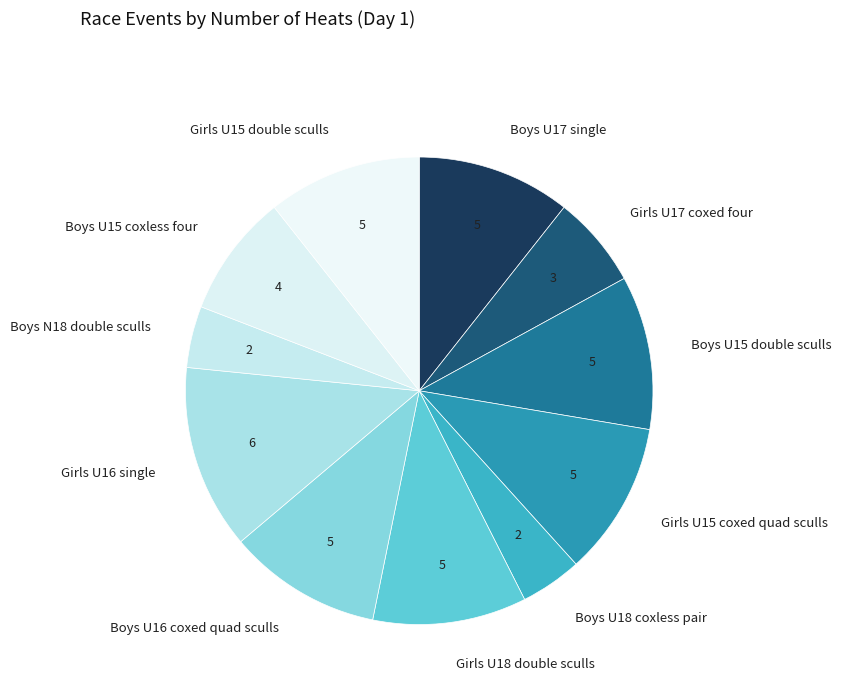

Which category has the biggest portion of the pie?

Girls U16 single